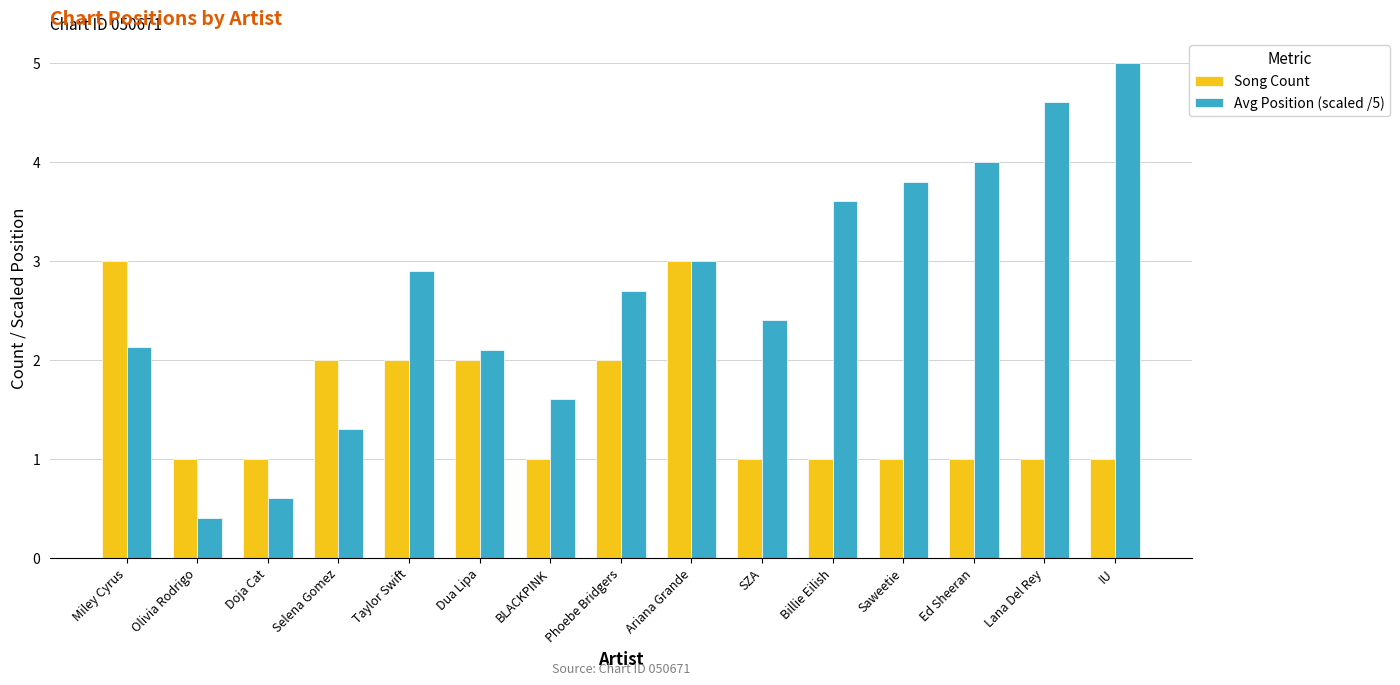

What are all the series names shown in the legend?

Song Count, Avg Position (scaled /5)